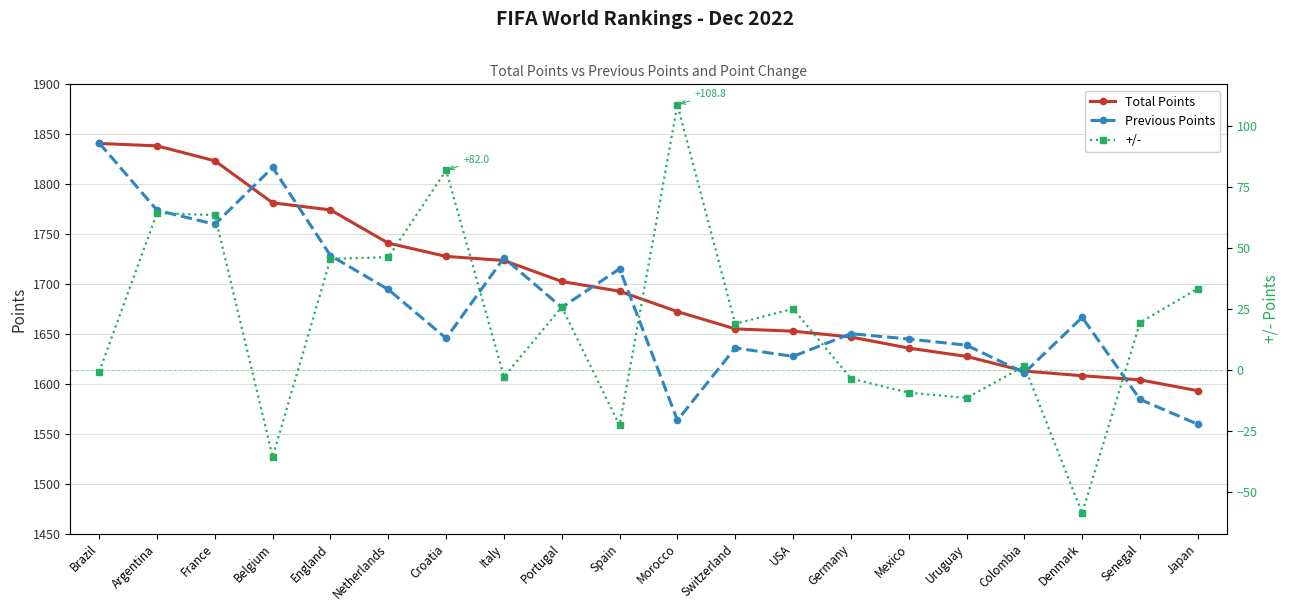

What is the label of the 13th point from the right?

Italy